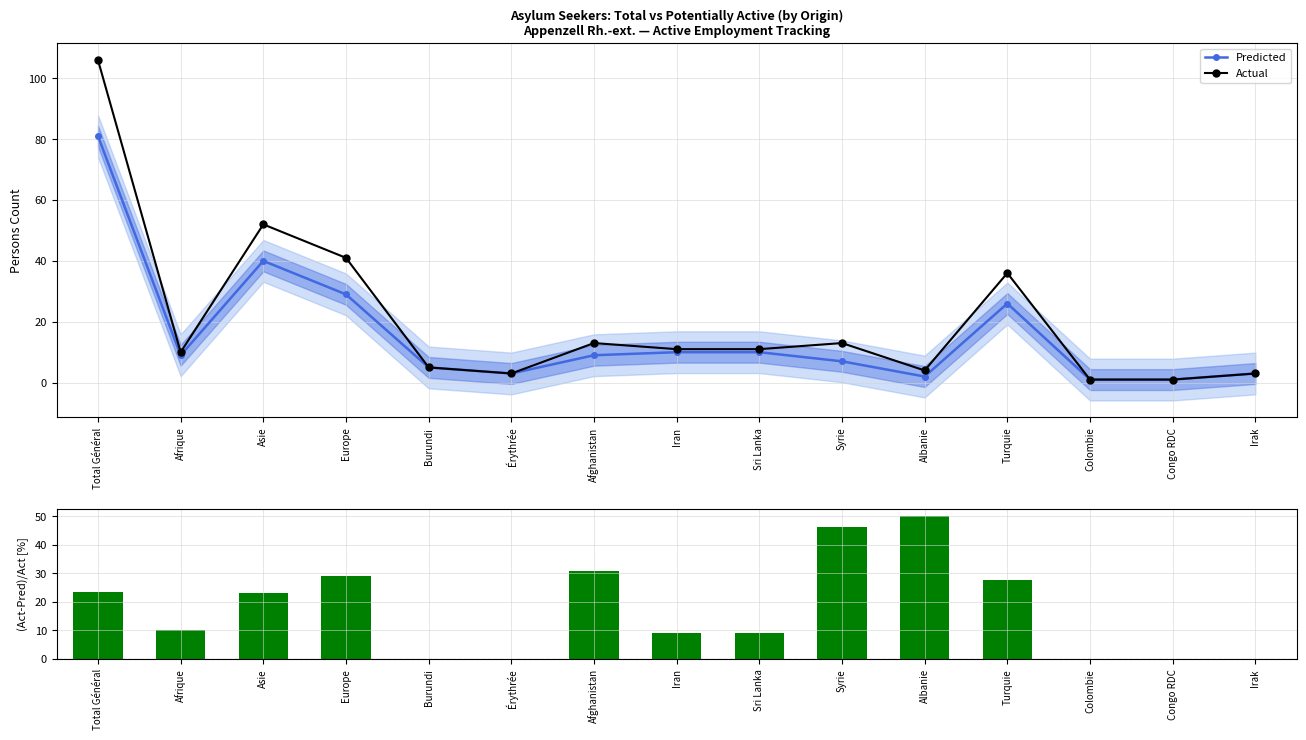

Count the number of data series in this chart.

3